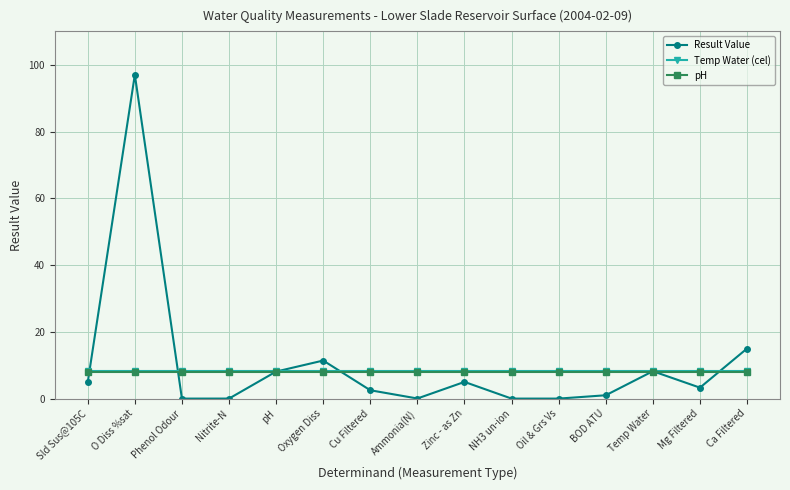

True or false: Result Value and Temp Water (cel) cross at least once.

True